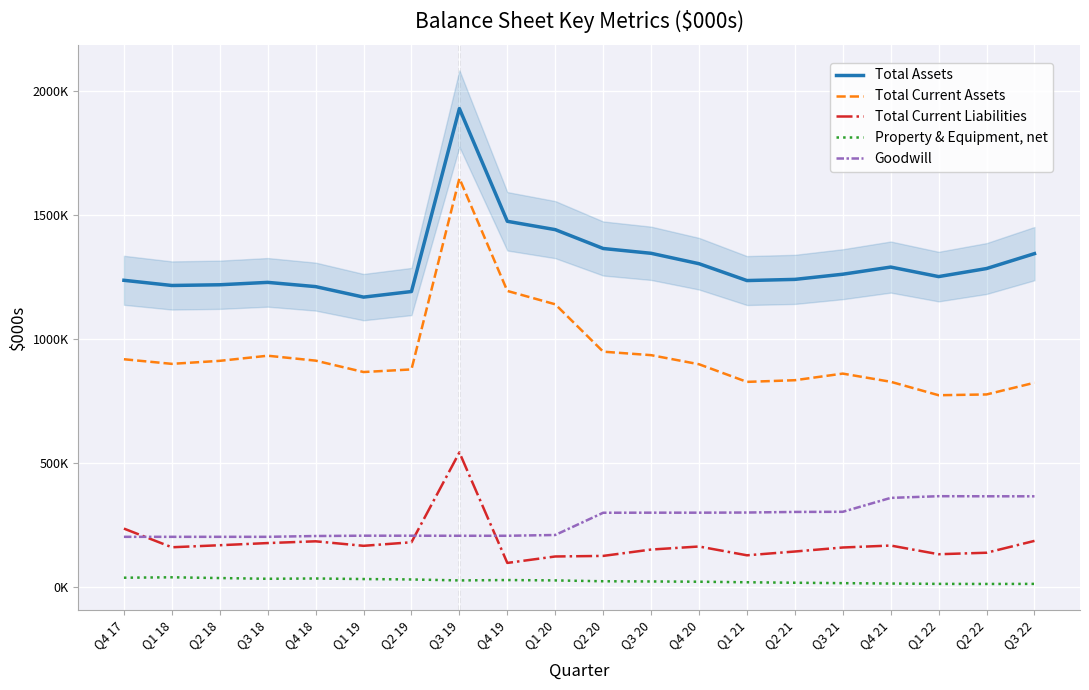

What is the sum of the Total Current Liabilities values at Q3 22 and Q3 21?

341368